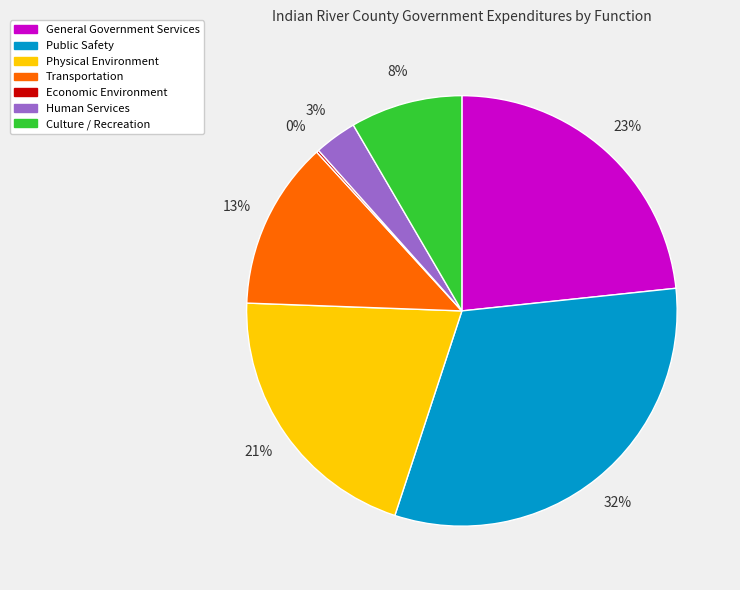

Is it true that Public Safety is 45% of the pie?

False